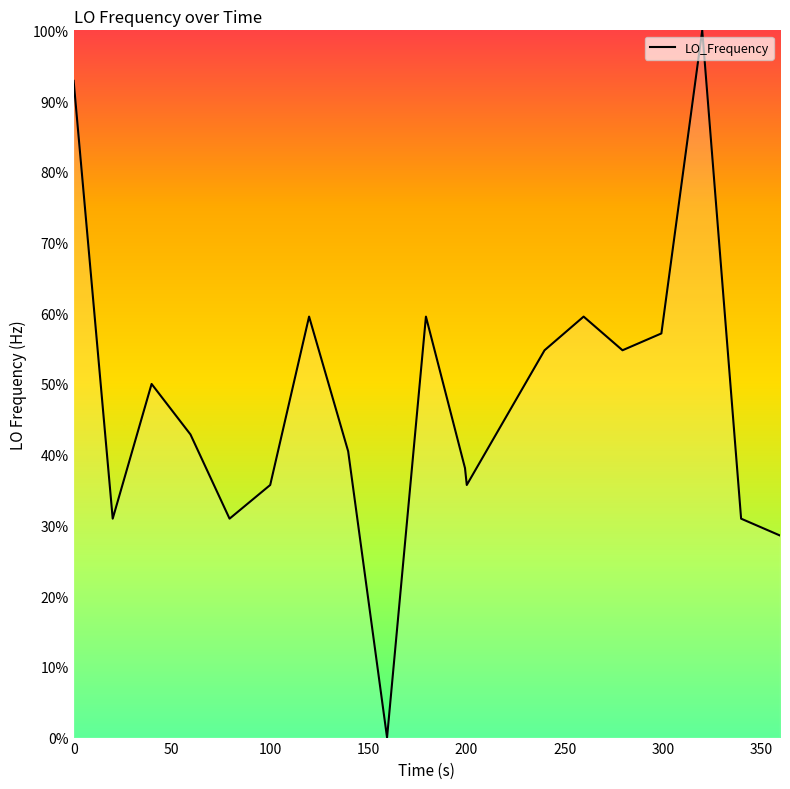

What is the greatest value displayed?

100.0